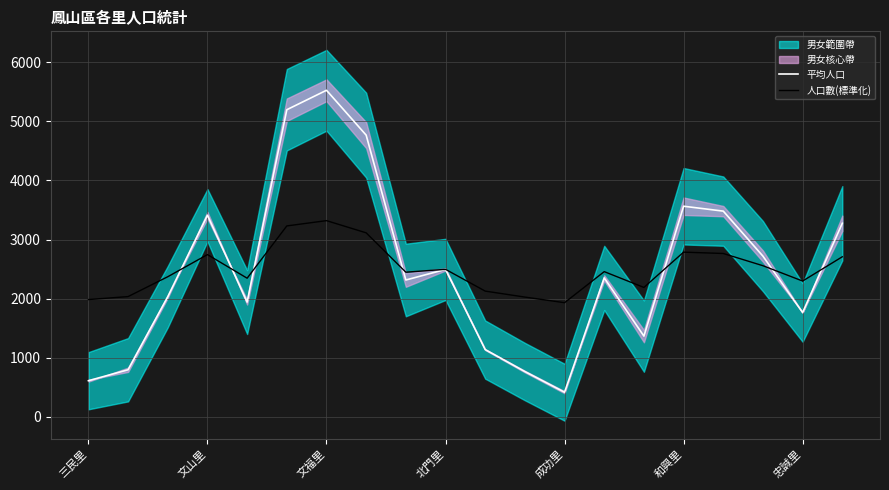

Which series ends up on top after the final intersection of 平均人口 and 人口數(標準化)?

平均人口